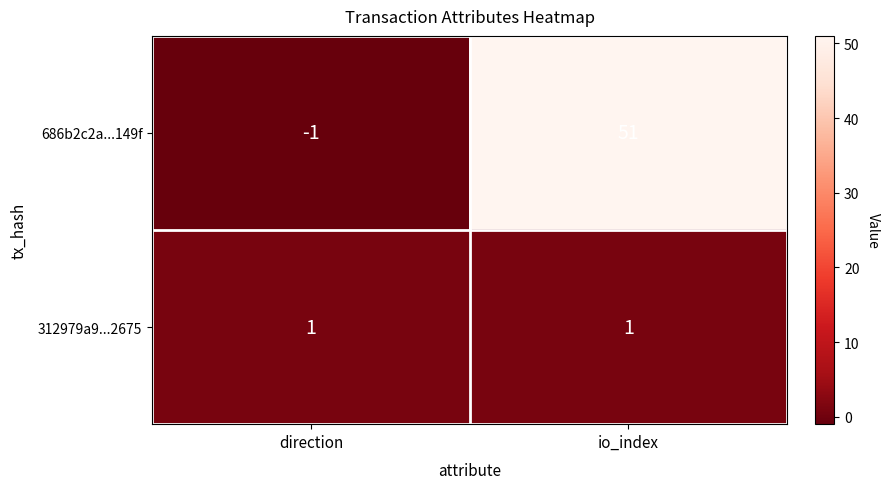

What is the sum of all 686b2c2a...149f values?

50